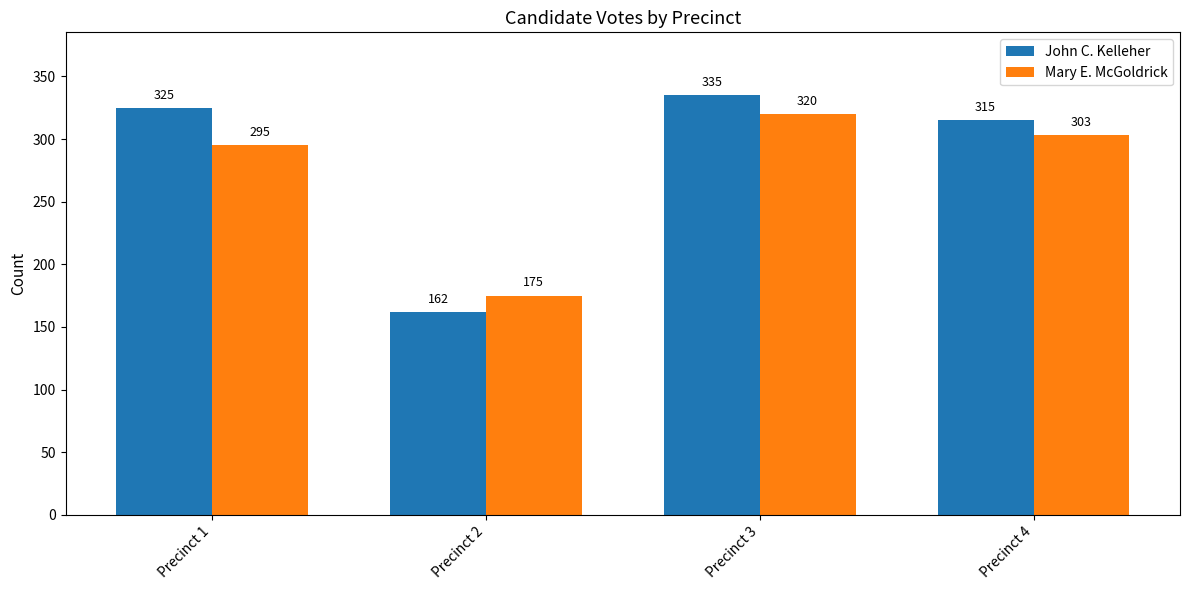

What is the spread (max minus min) of values at Precinct 4?

12